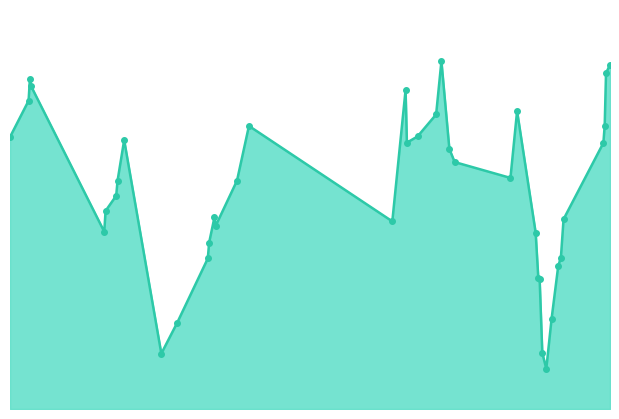

Is this an area chart (filled region under the line)?

Yes